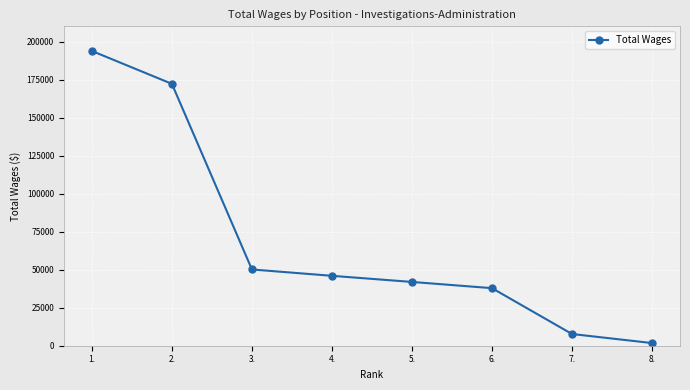

Rank the categories by value from lowest to highest.

8., 7., 6., 5., 4., 3., 2., 1.